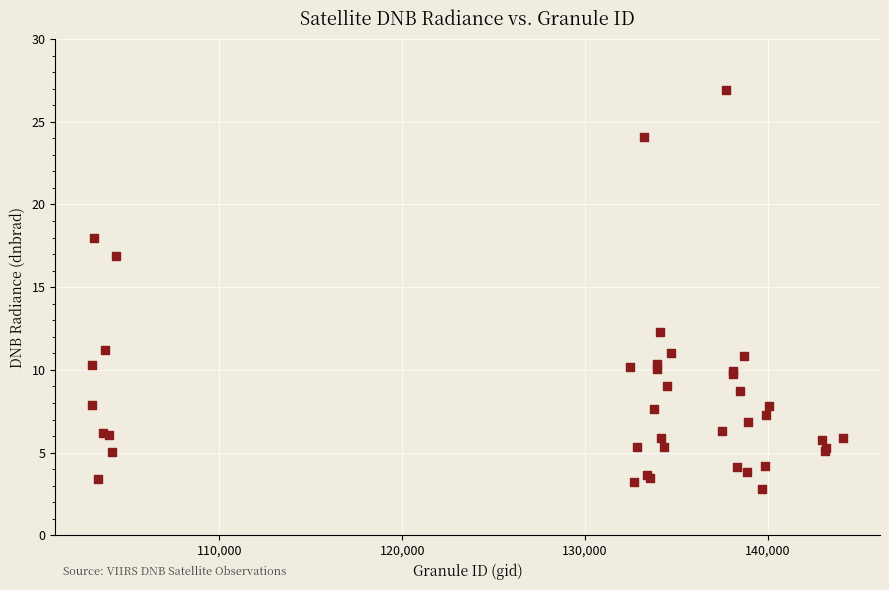

What Y value in the scatter plot is closest to 14?

12.3